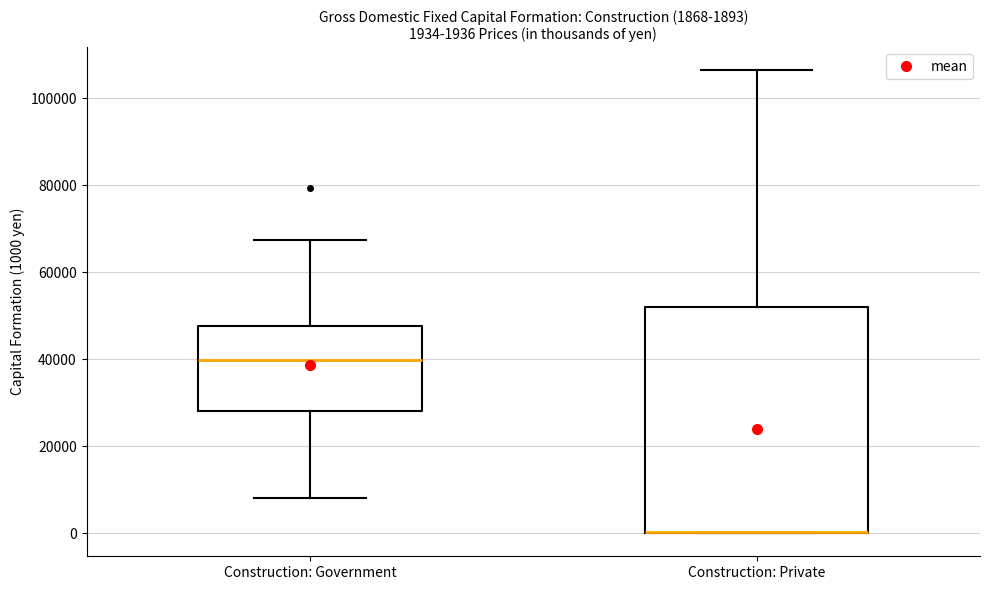

Which box is the tallest, from its lower edge to its upper edge?

Construction: Private